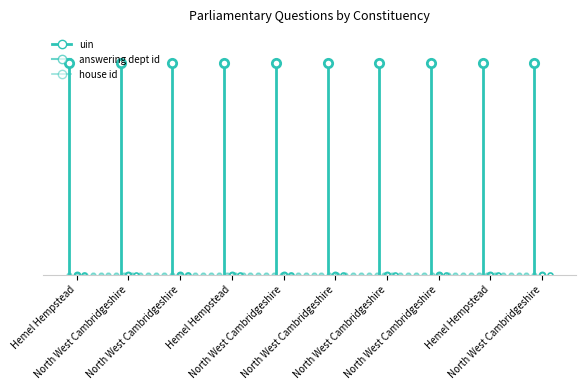

Where does the uin series first go above 220160?

Hemel Hempstead